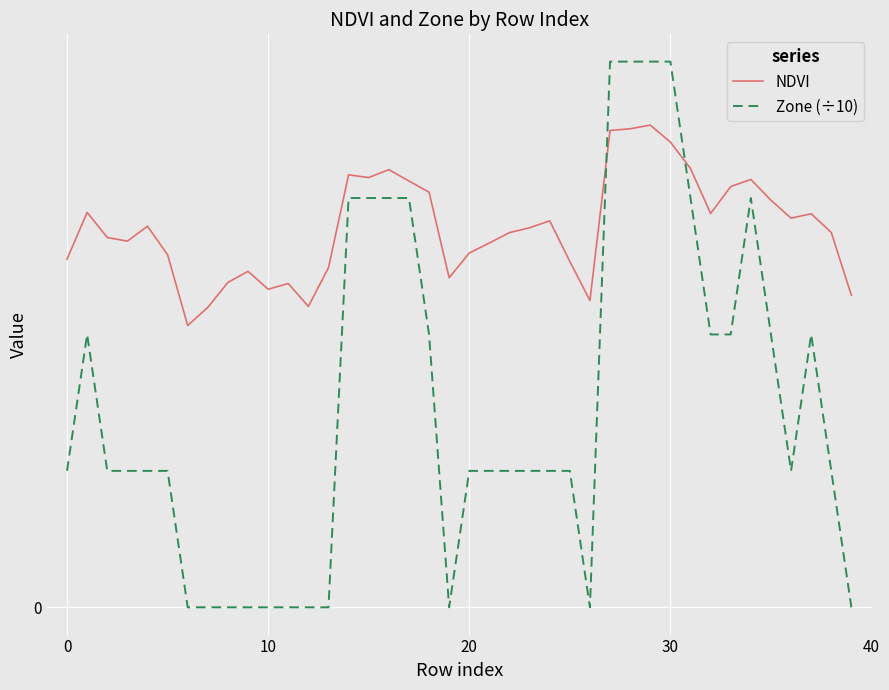

Does the chart display data point markers on the line(s)?

No